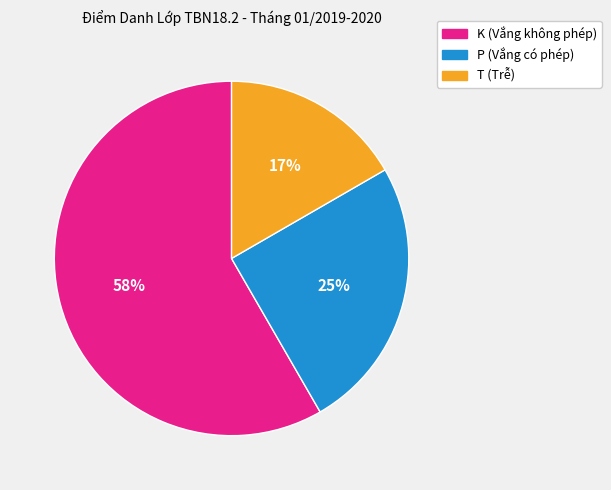

Approximately how many times larger is the value at P compared to K?

0.4